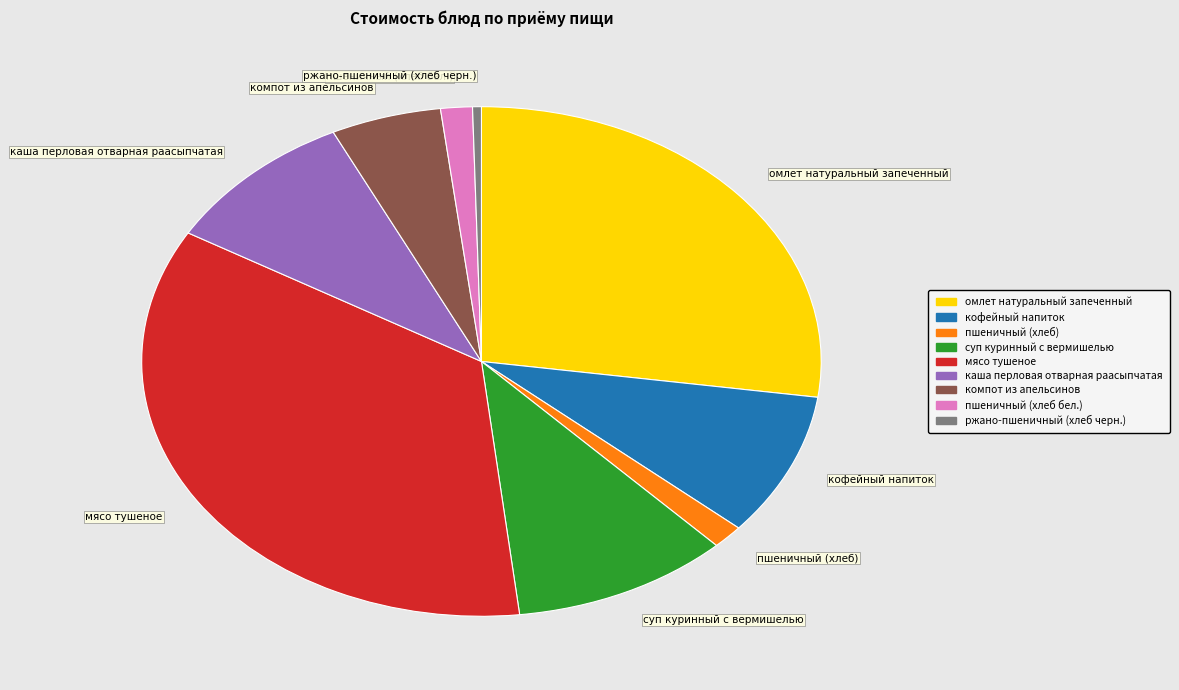

True or false: пшеничный (хлеб бел.) accounts for 2% of the total.

True